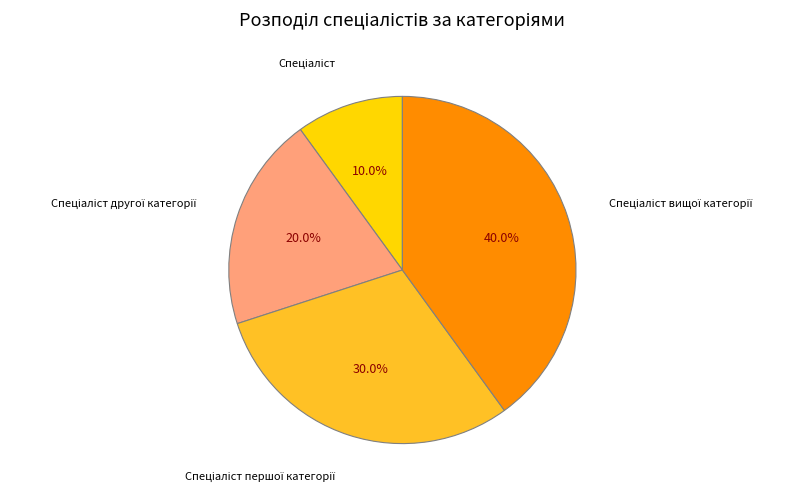

Is there any slice that represents more than half of the pie?

No